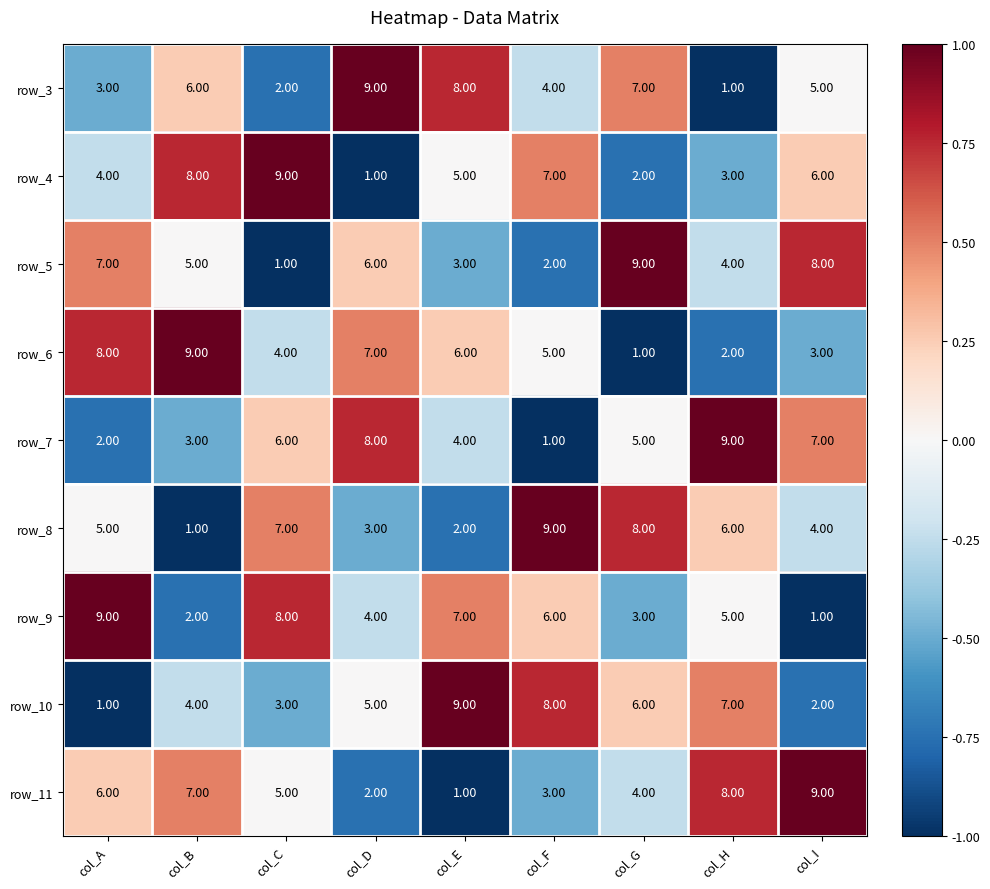

Count the number of categories in the chart.

9